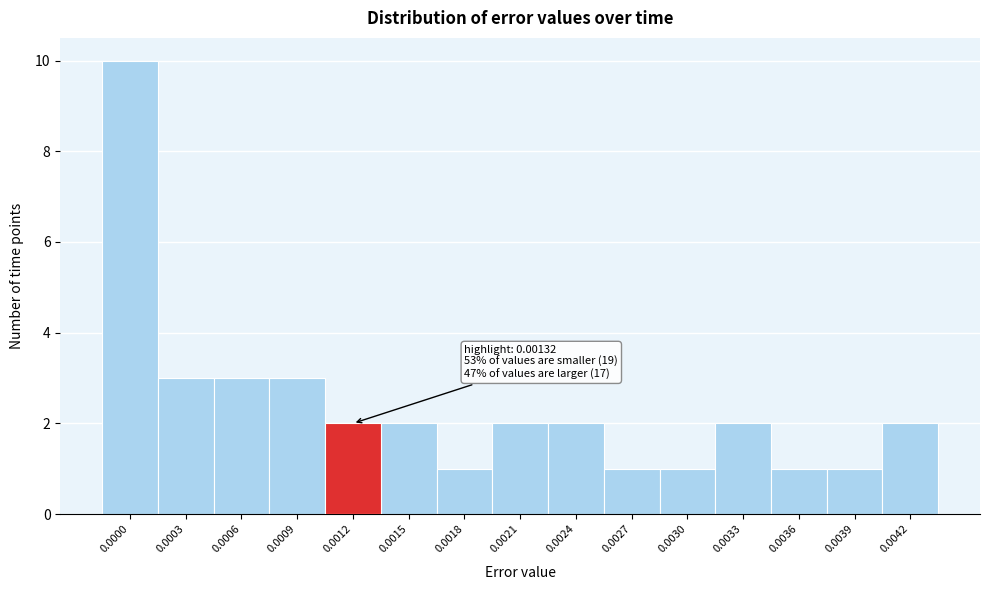

Reading left to right, transcribe all the data shown in this chart.

0.0000=10	0.0003=3	0.0006=3	0.0009=3	0.0012=2	0.0015=2	0.0018=1	0.0021=2	0.0024=2	0.0027=1	0.0030=1	0.0033=2	0.0036=1	0.0039=1	0.0042=2